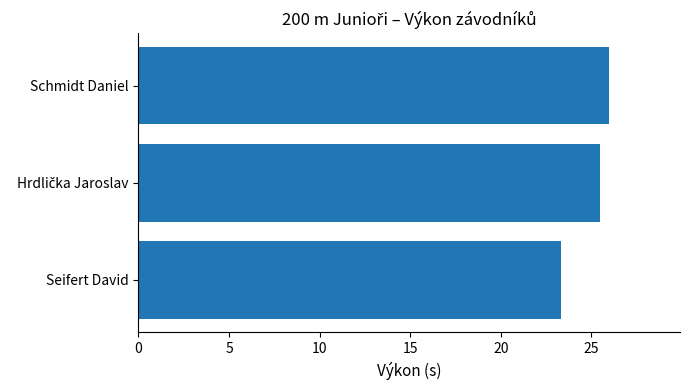

Reading bottom to top, list all the values displayed in this chart.

23.3	25.5	26.0